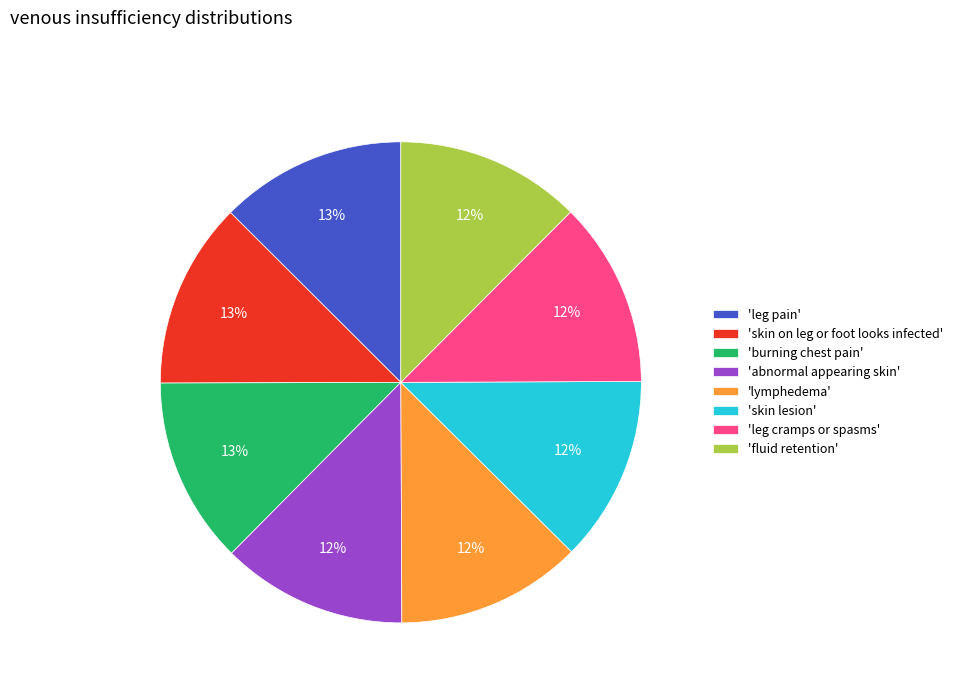

Is 'skin lesion' the majority of the pie?

No